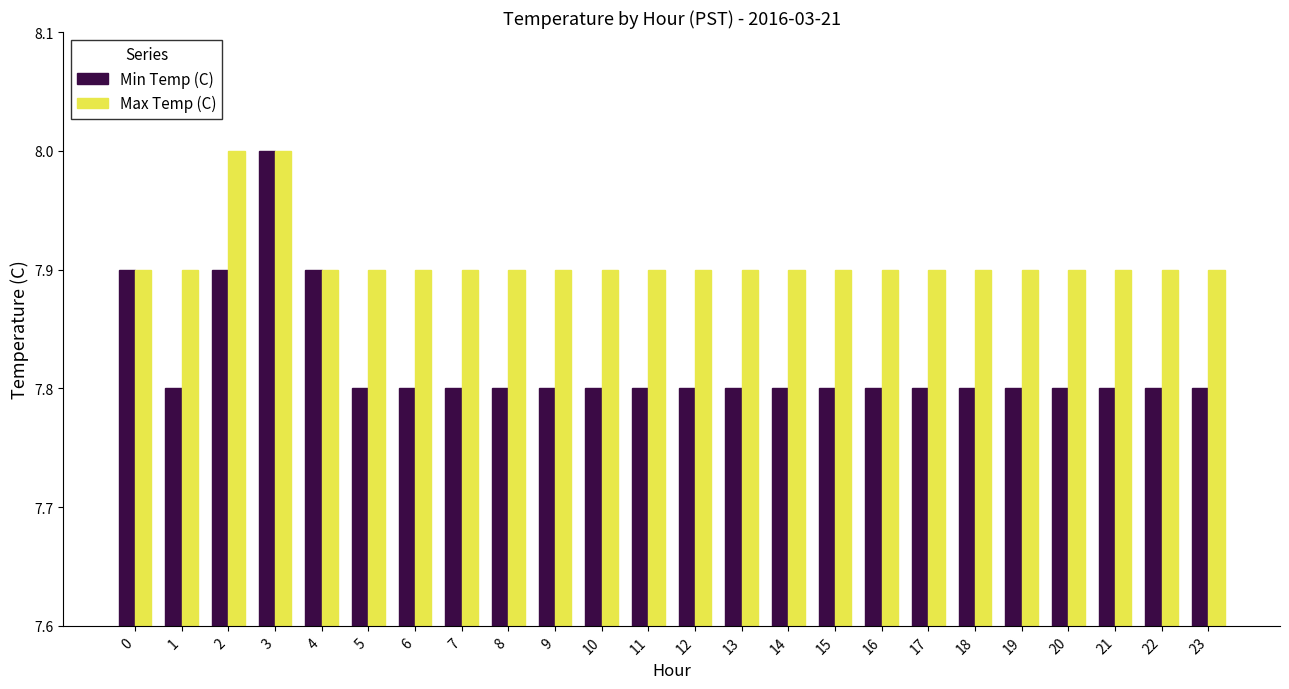

What is the lowest value of the Min Temp (C) series?

7.8